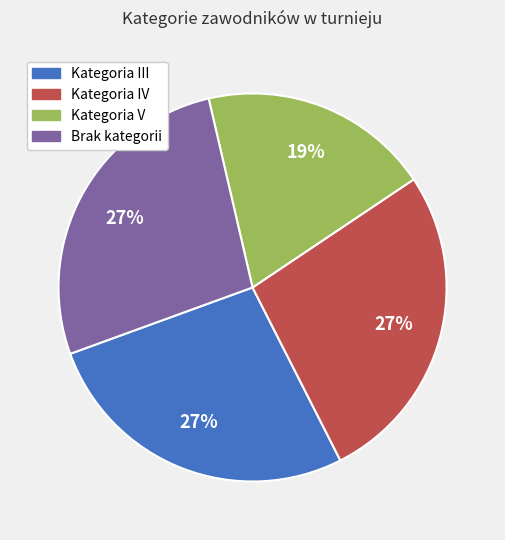

To the nearest percent, what is the difference between the largest and smallest slice percentages?

8%